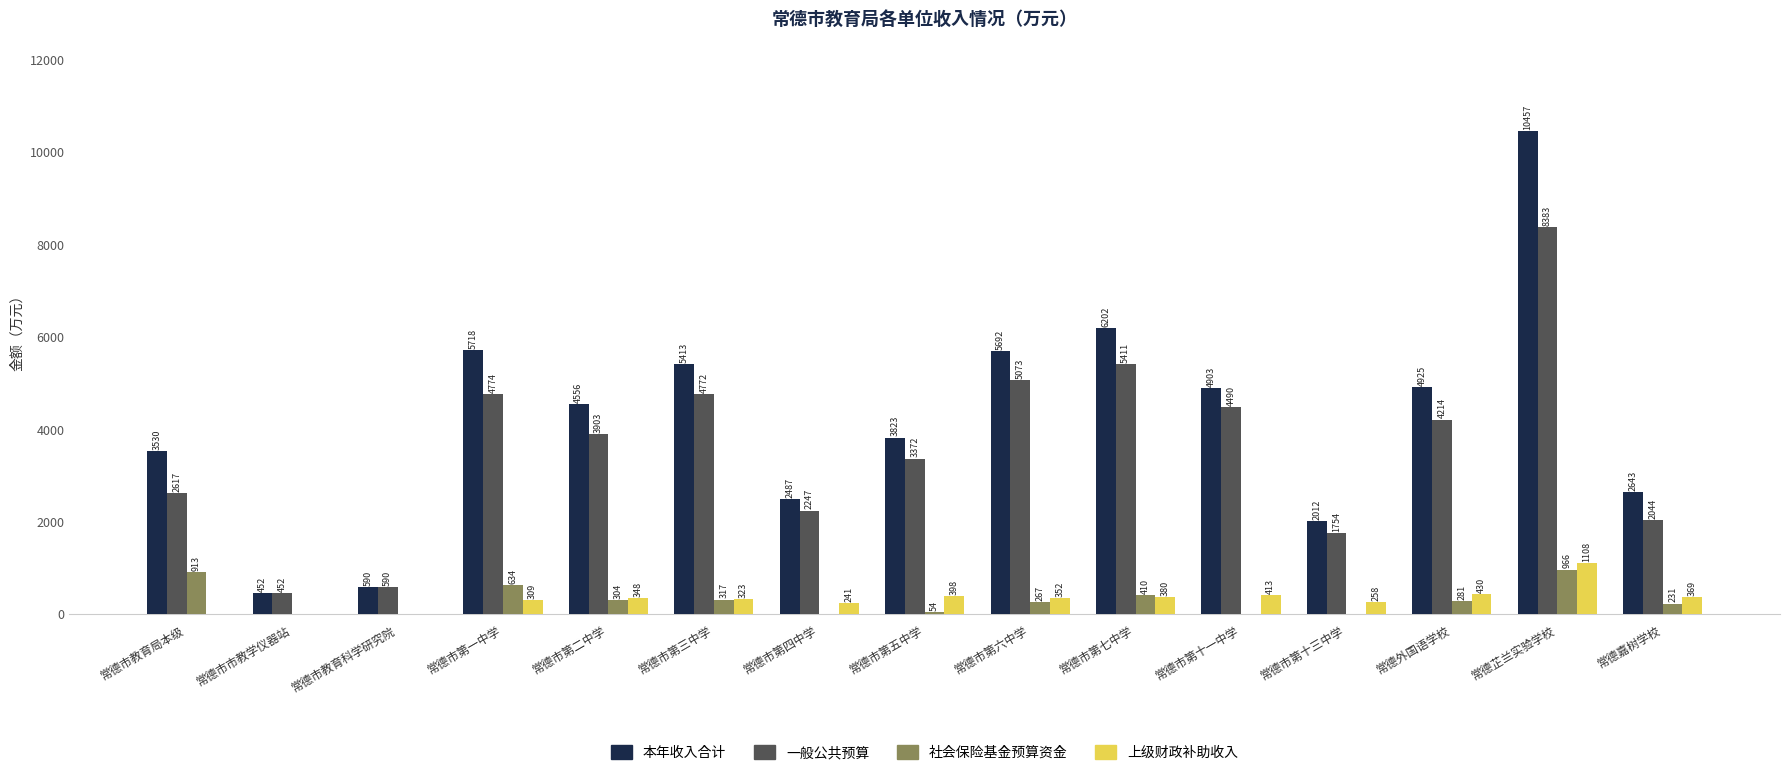

How many data points does each series have?

15